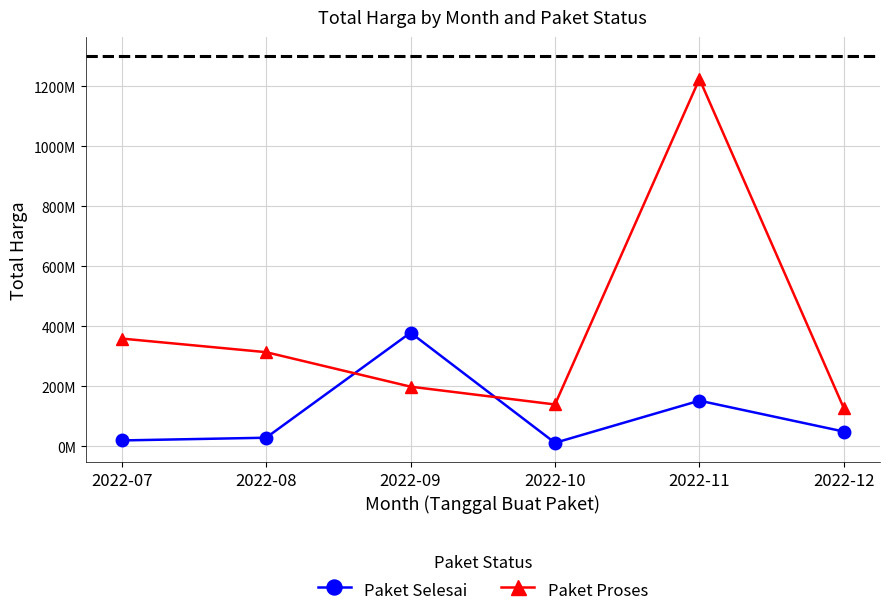

Does the chart have visible grid lines?

Yes